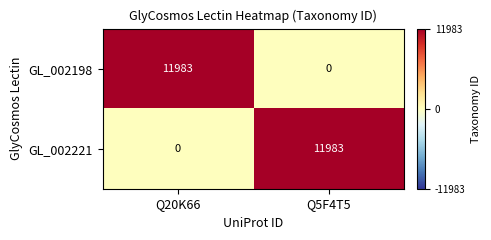

How many categories are shown in the chart?

2